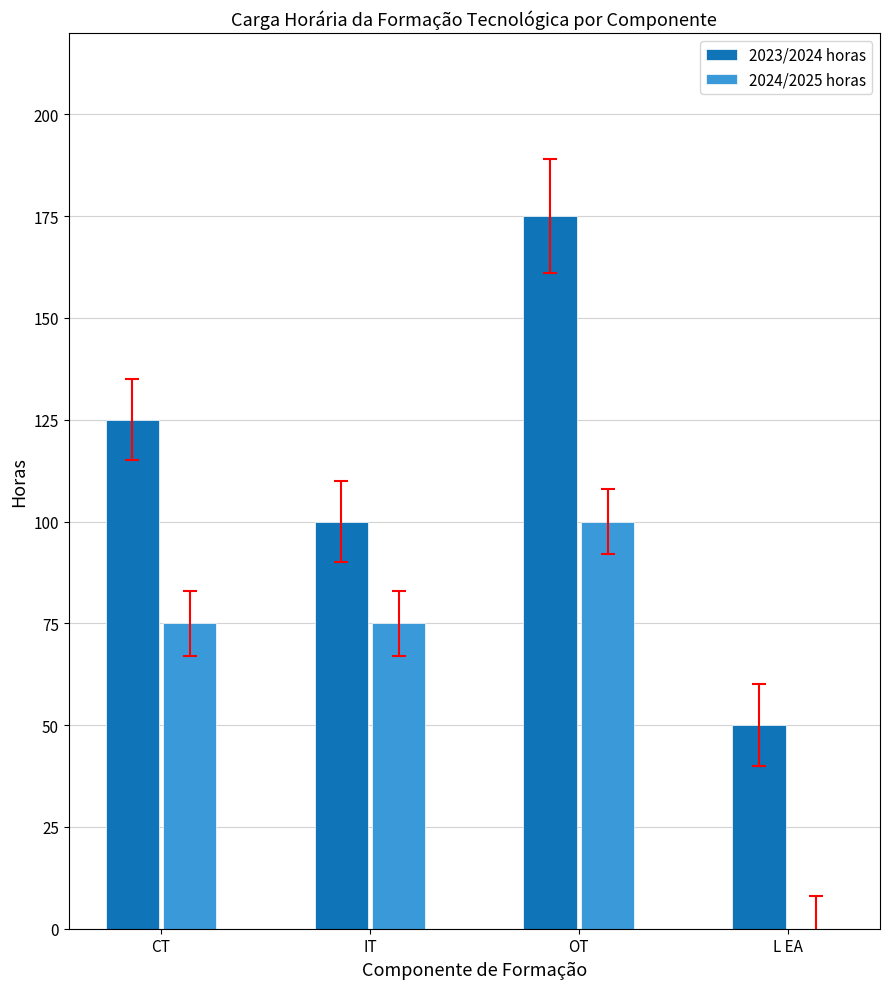

Count the 2023/2024 horas values in the range 100 to 175.

3